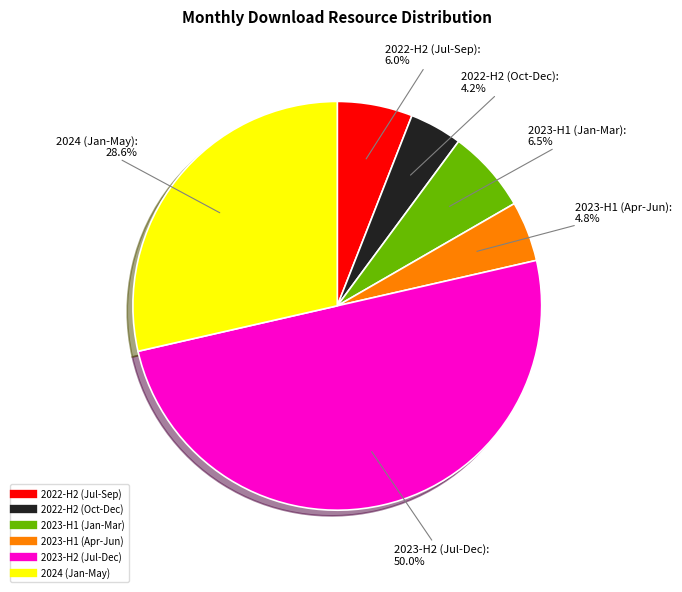

How many slices are in this pie chart?

6